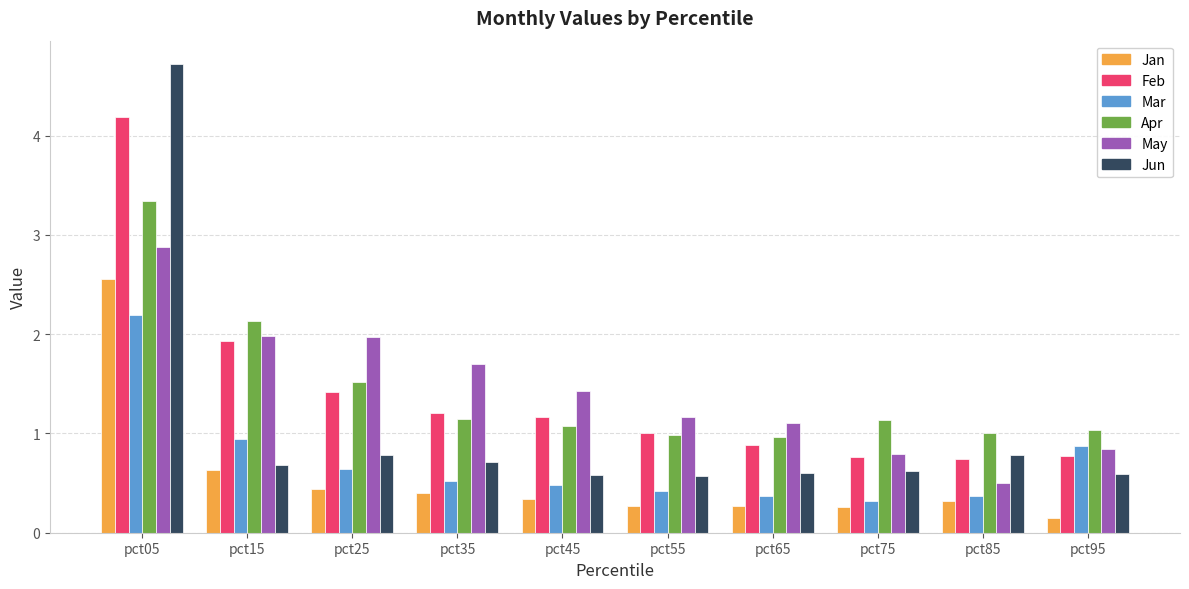

Are the bars horizontal?

No